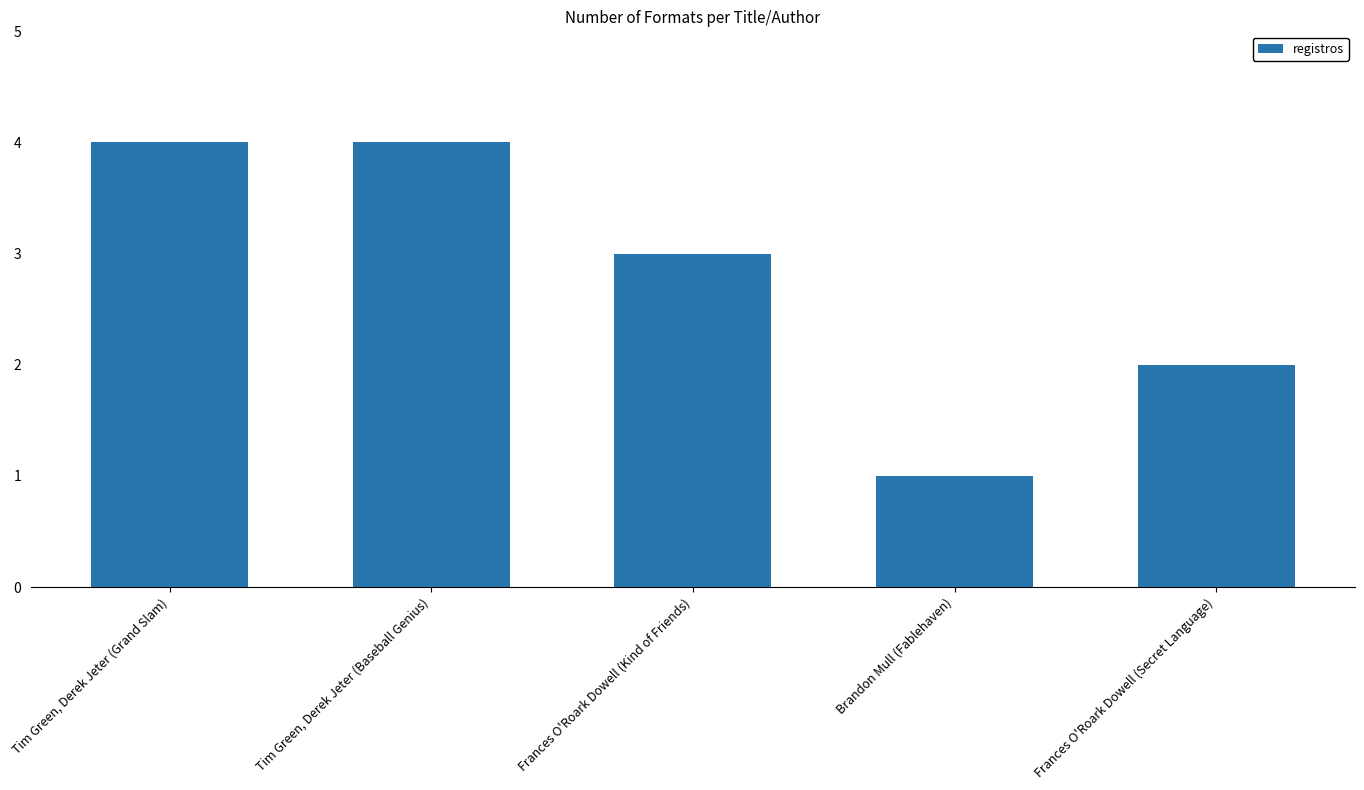

What is the change in value from Tim Green, Derek Jeter (Baseball Genius) to Frances O'Roark Dowell (Kind of Friends)?

-1